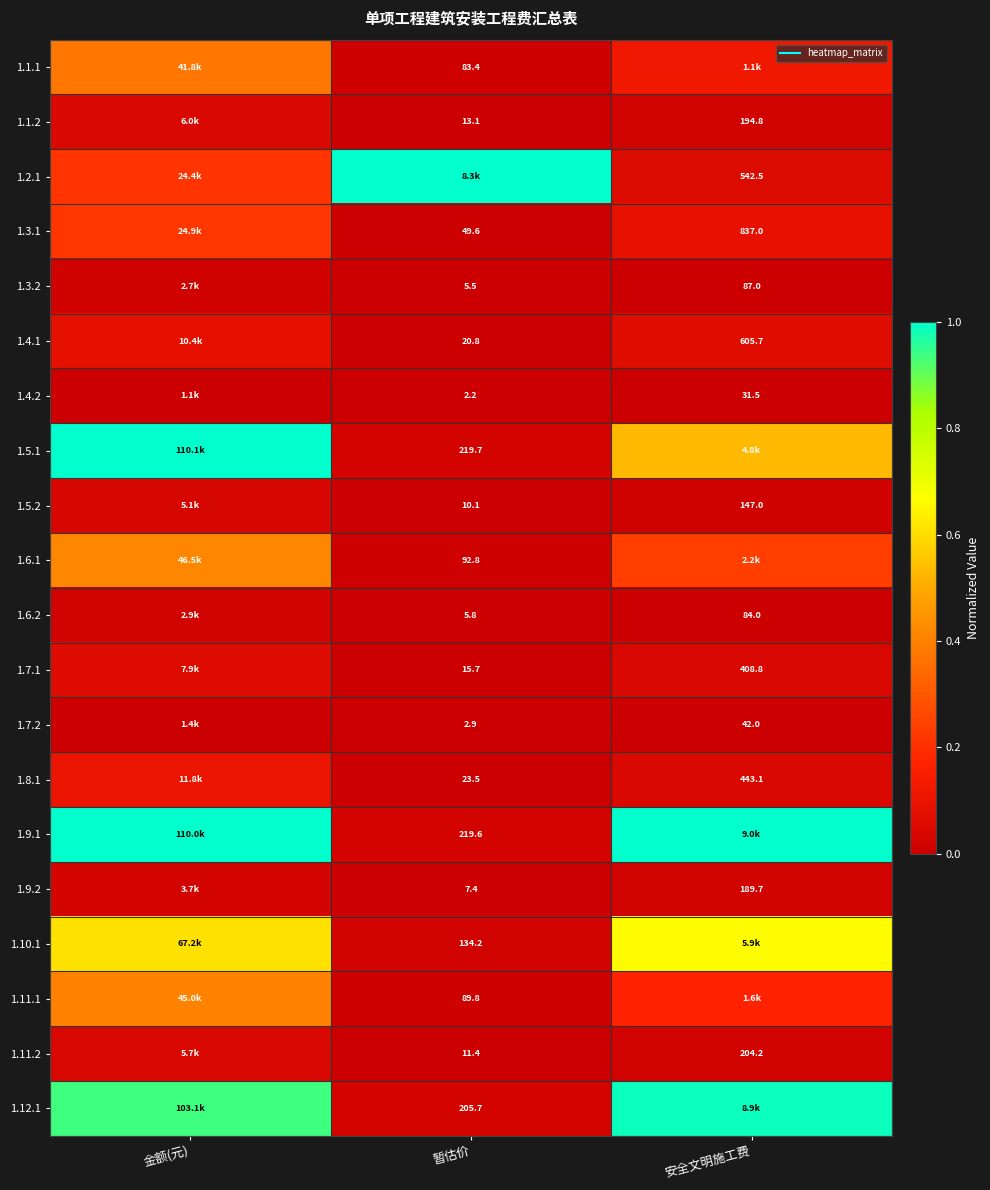

Where is 1.6.1 nearest to the value 0?

暂估价